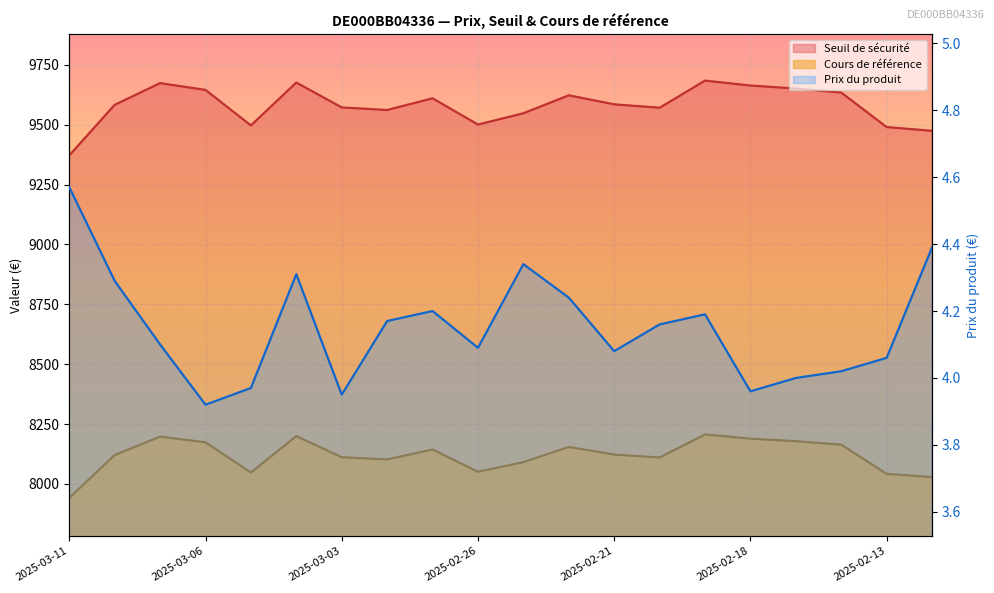

True or false: Cours de référence and Prix du produit intersect in this chart.

False